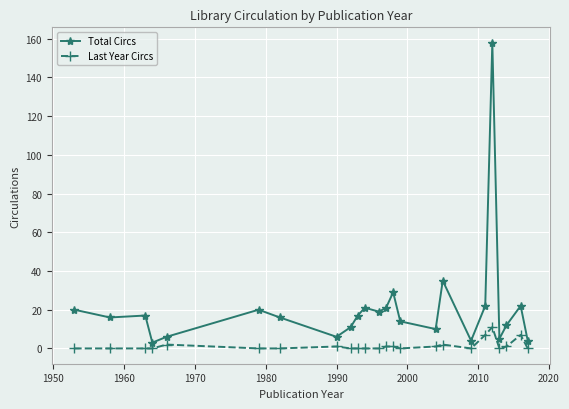

True or false: Last Year Circs and Total Circs intersect in this chart.

False